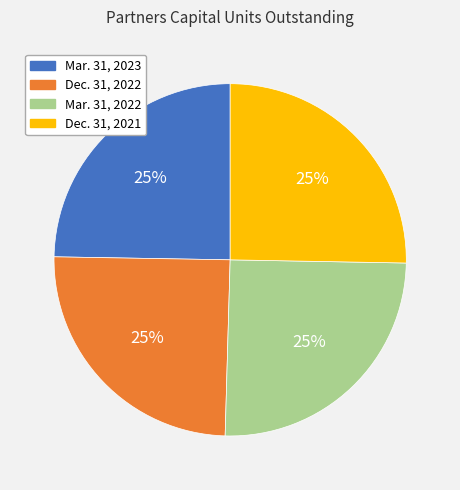

To the nearest percent, what portion does Dec. 31, 2021 represent?

25%